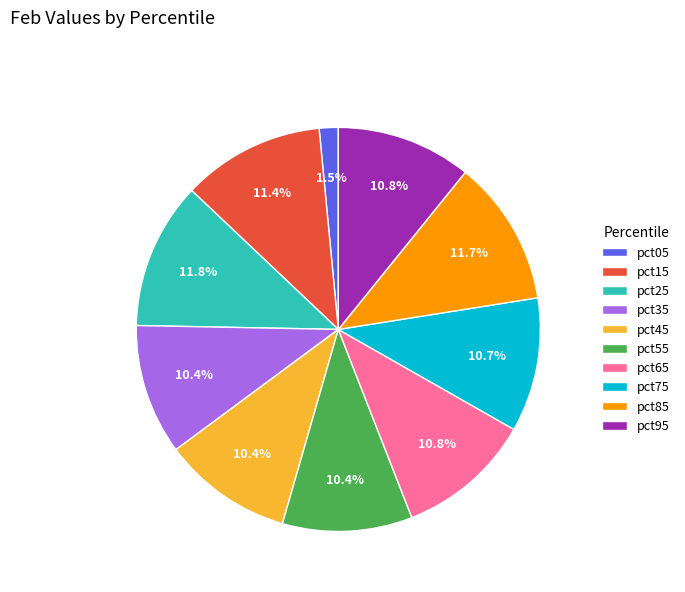

To the nearest percent, what percentage of the pie is pct95?

11%